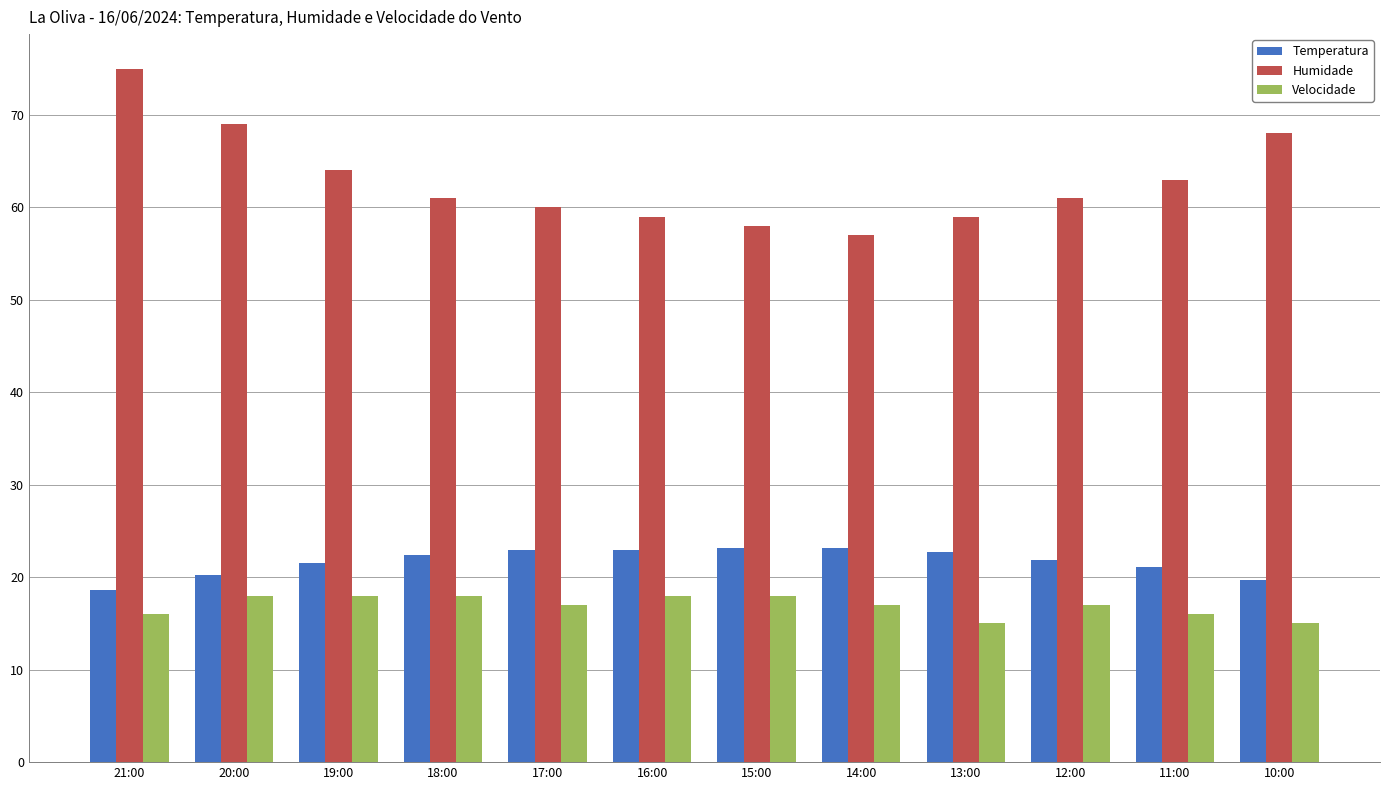

Is the value of Velocidade at 19:00 greater than the value of Humidade at 10:00?

No